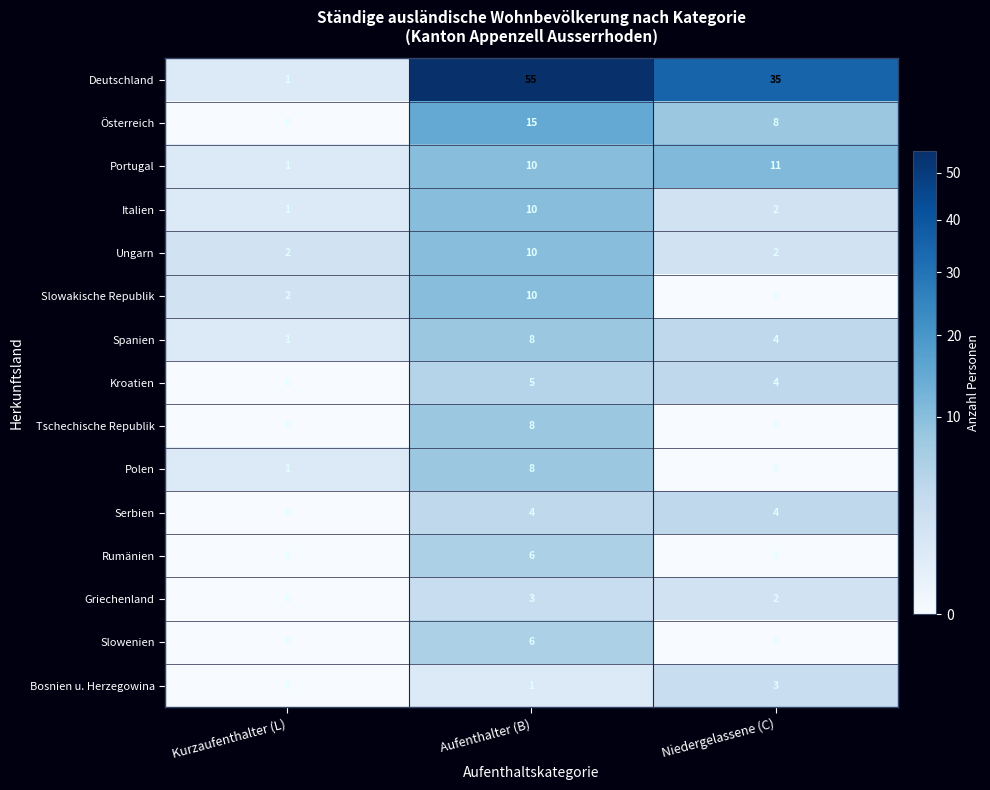

What is the average value of the Polen series?

3